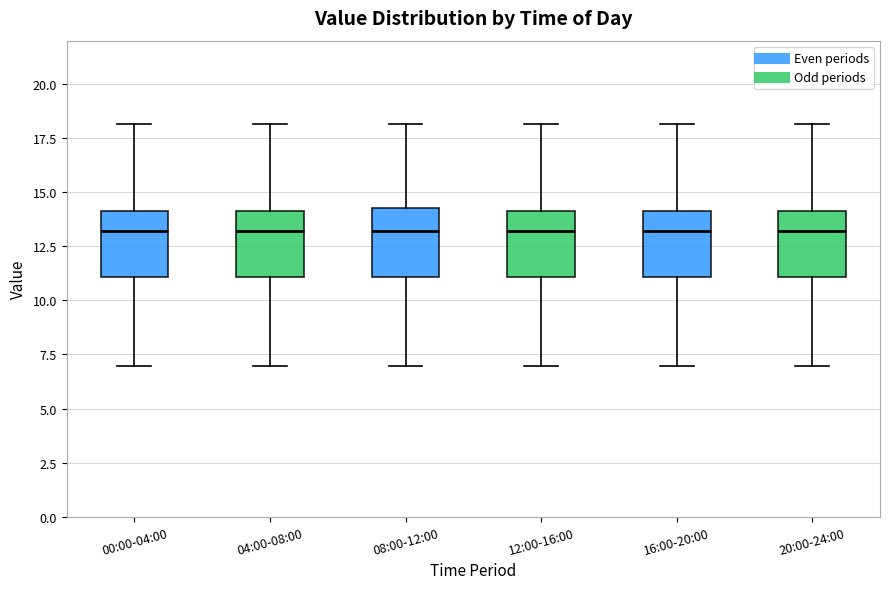

Reading left to right, read every box against the y-axis: the position of its median line, the range the box covers, and the ends of its whiskers. The values are not printed on the chart, so give them approximately, as read against the axis.

00:00-04:00: median 13.0, box 11.0 to 14.0, whiskers 7.0 to 18.0
04:00-08:00: median 13.0, box 11.0 to 14.0, whiskers 7.0 to 18.0
08:00-12:00: median 13.0, box 11.0 to 14.5, whiskers 7.0 to 18.0
12:00-16:00: median 13.0, box 11.0 to 14.0, whiskers 7.0 to 18.0
16:00-20:00: median 13.0, box 11.0 to 14.0, whiskers 7.0 to 18.0
20:00-24:00: median 13.0, box 11.0 to 14.0, whiskers 7.0 to 18.0